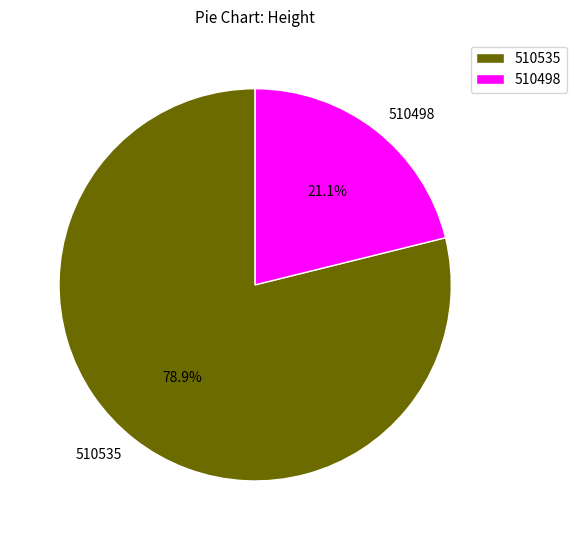

To the nearest percent, what portion does 510535 represent?

79%